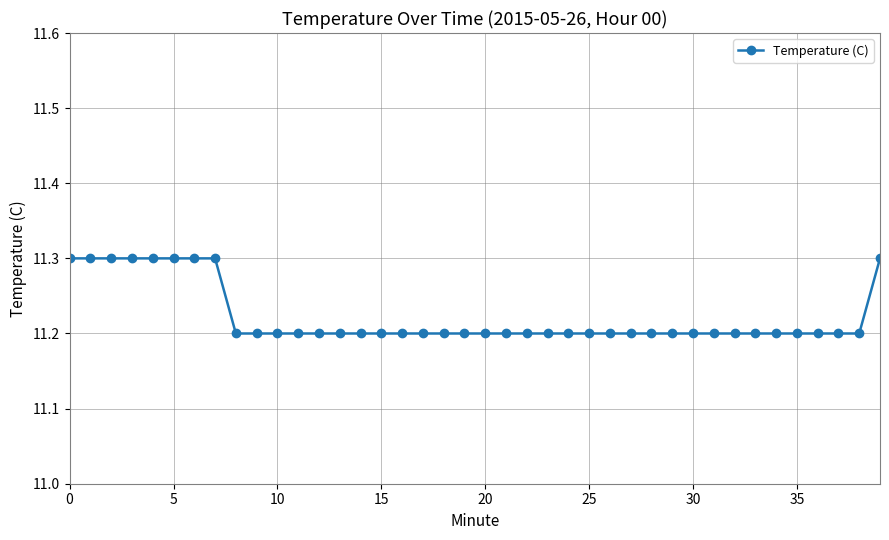

What is the smallest value displayed?

11.2